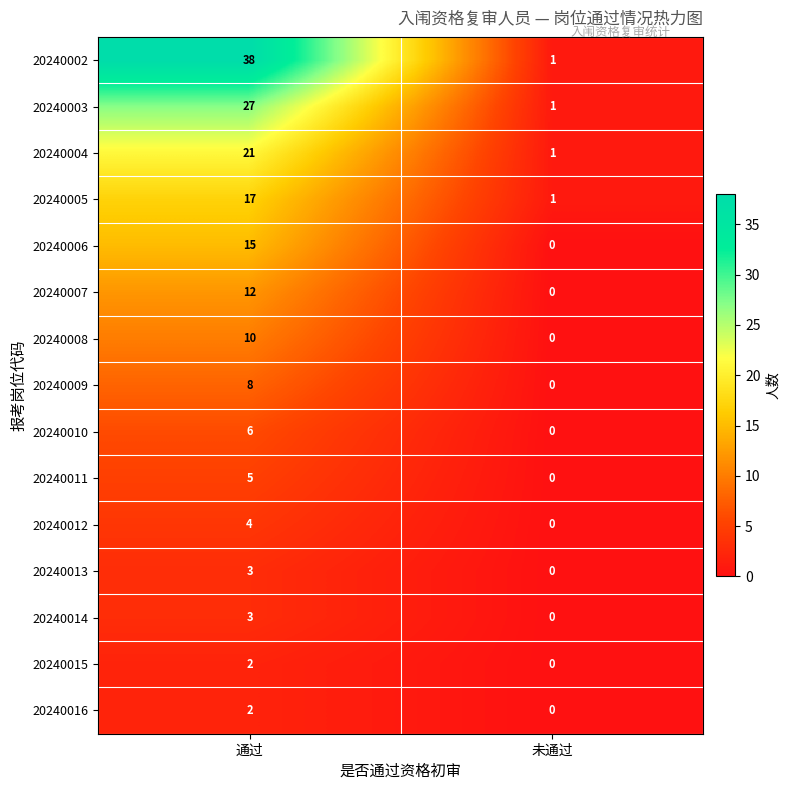

Between 通过 and 未通过, which series saw the biggest shift?

20240002